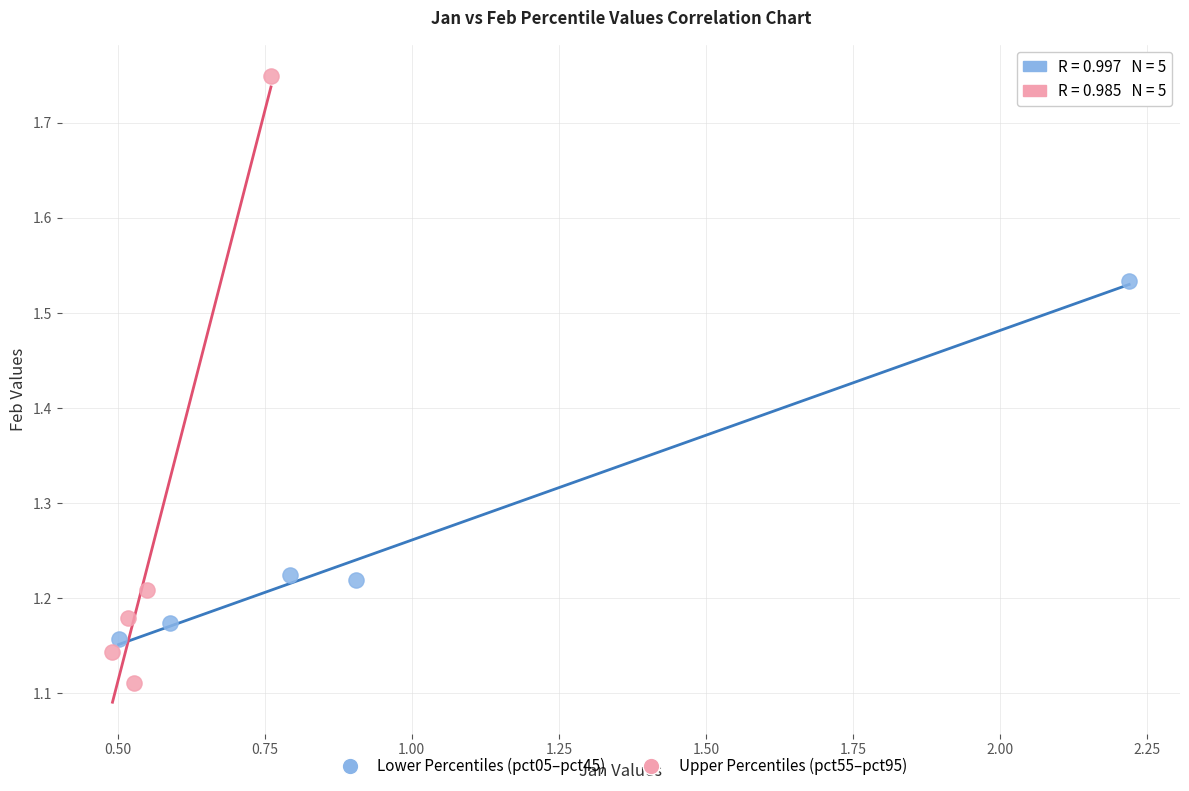

What are all the series names shown in the legend?

Lower Percentiles (pct05–pct45), Upper Percentiles (pct55–pct95)